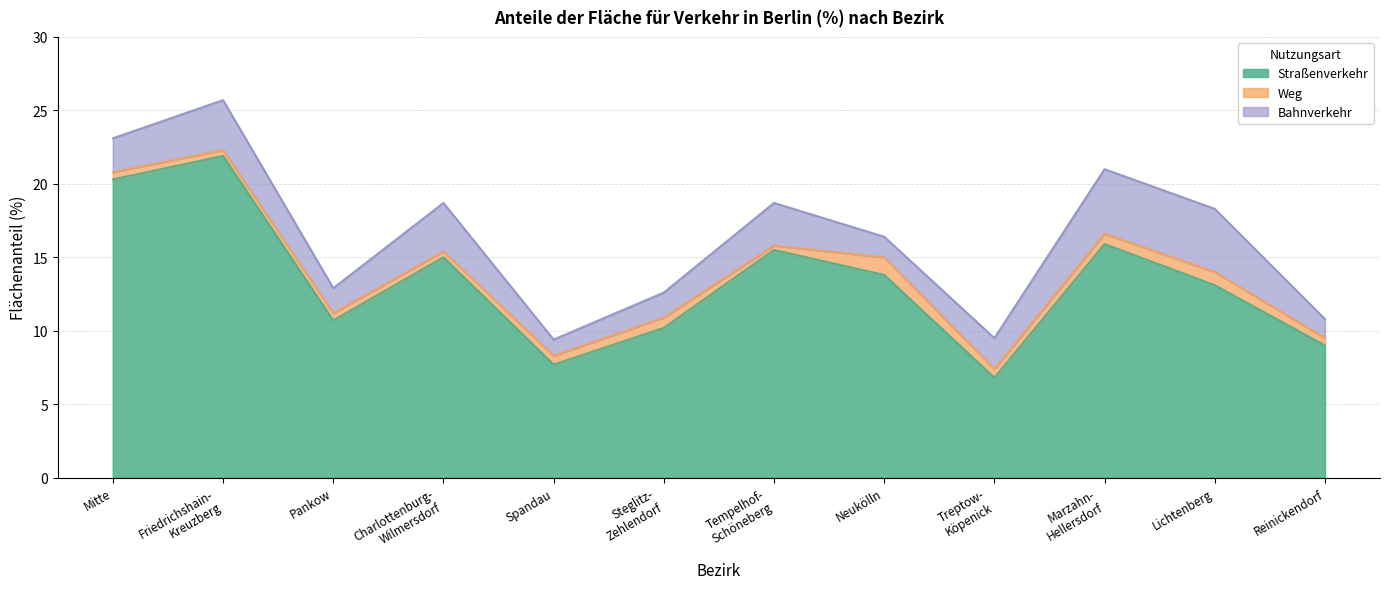

True or false: Straßenverkehr and Weg cross at least once.

False